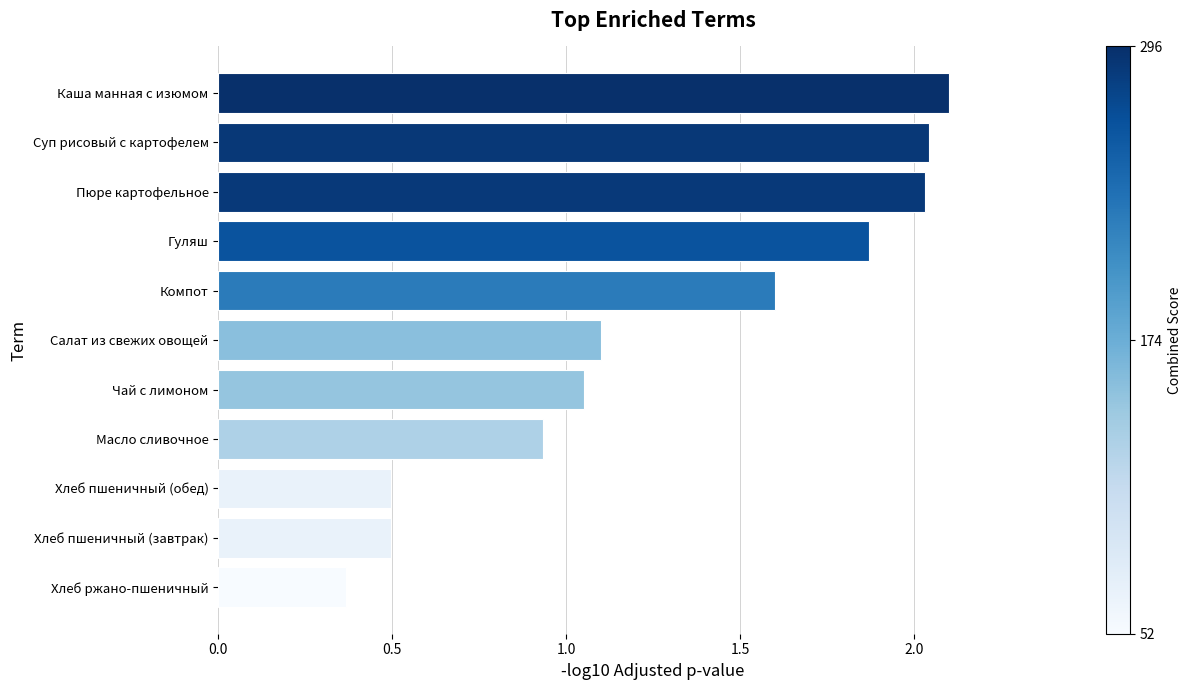

What value does the data have at Хлеб пшеничный (обед)?

0.5